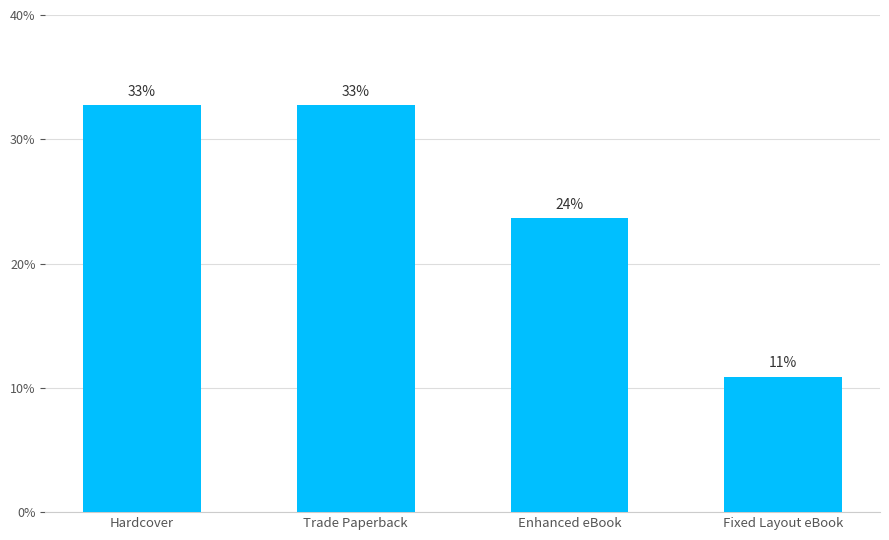

Does the chart contain any negative values?

No